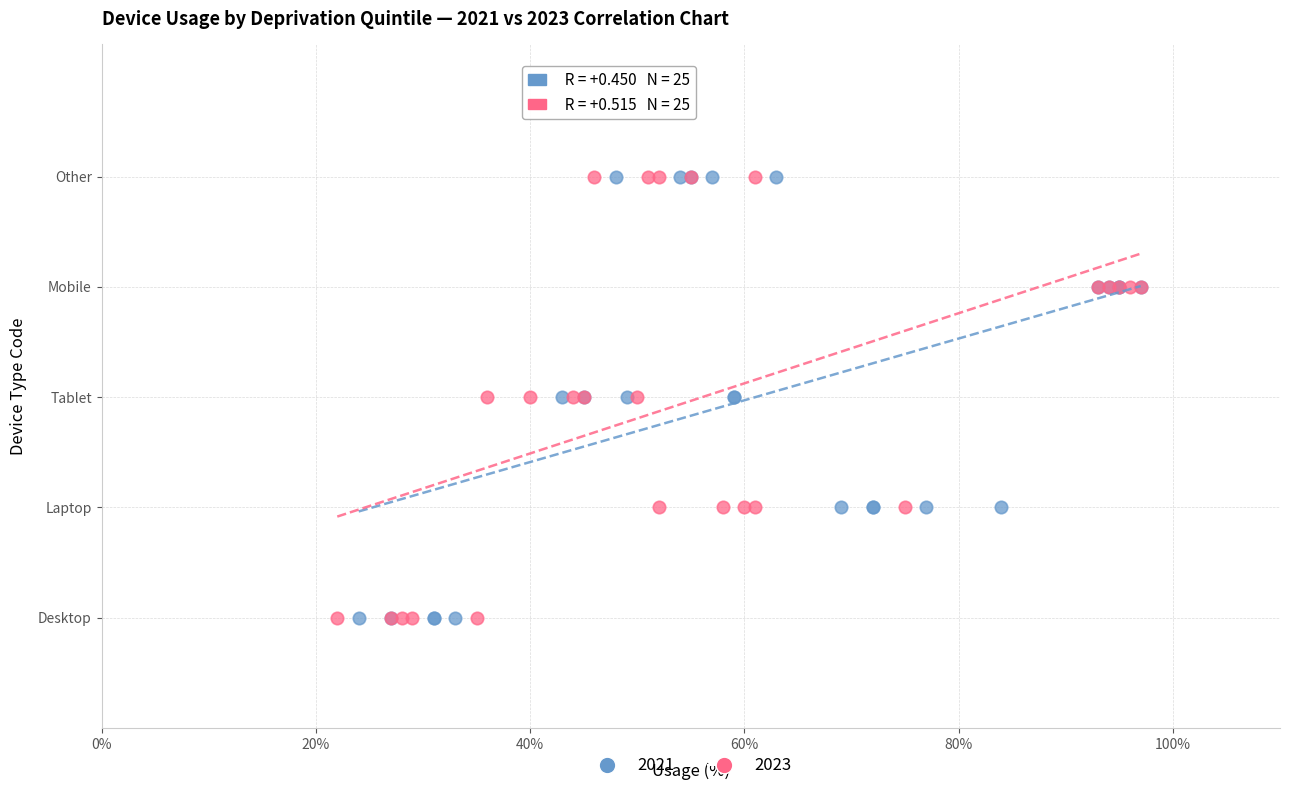

What are all the series names shown in the legend?

2021, 2023